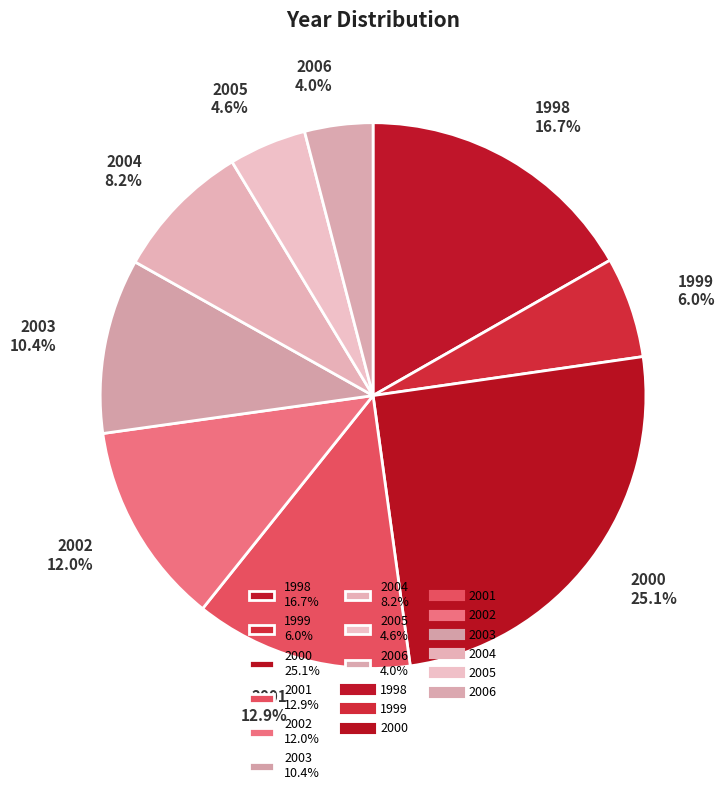

To the nearest percent, what is the difference between the 2000 and 2006 slice percentages?

21%